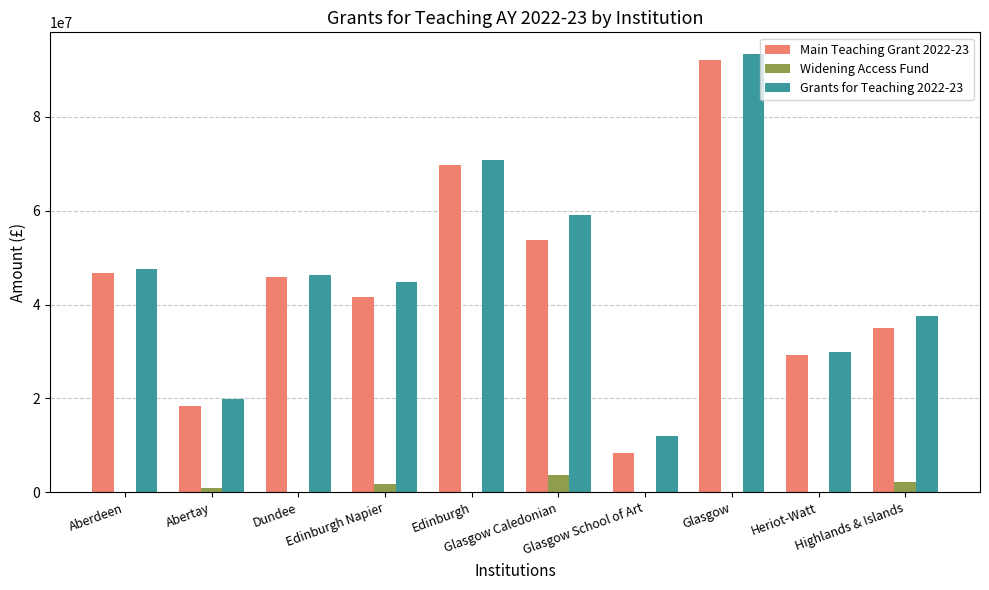

What is the average value of the Grants for Teaching 2022-23 series?

46123119